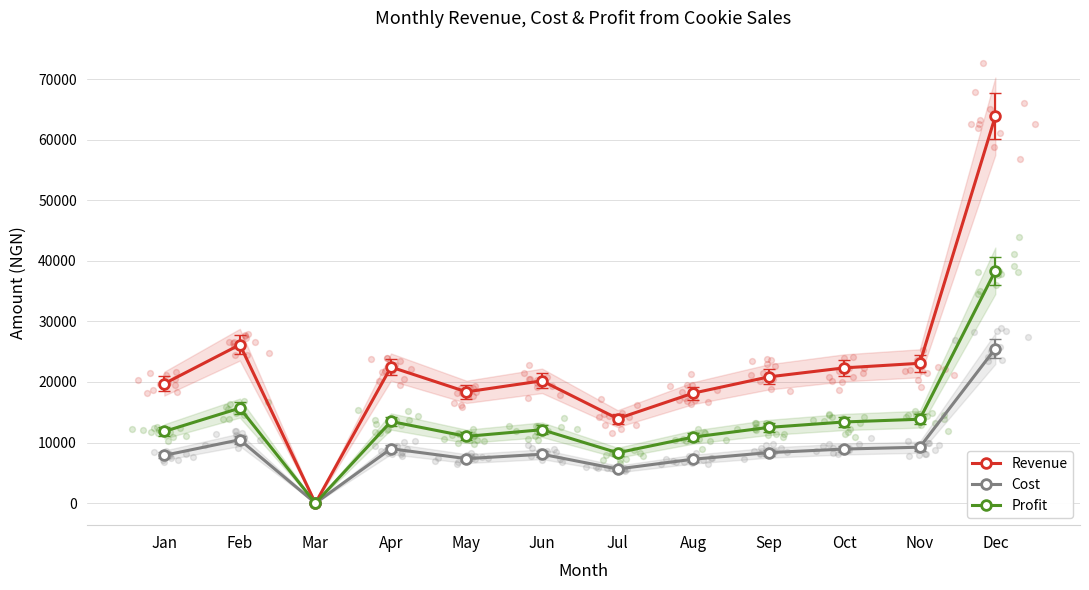

Which series has the largest total across all categories?

Revenue